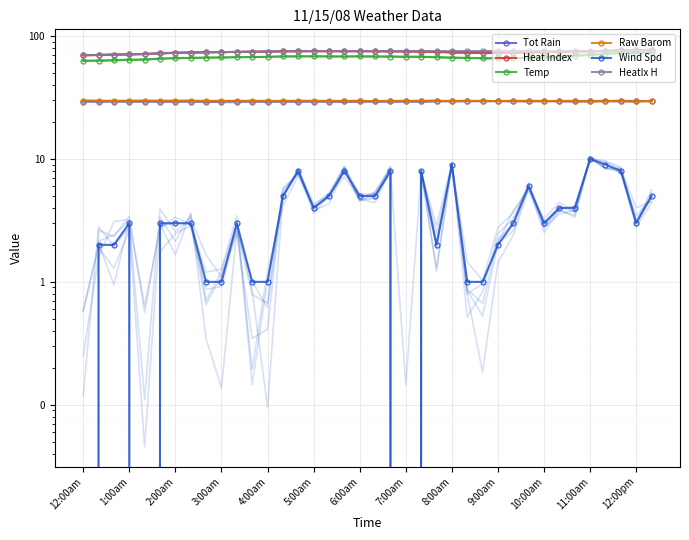

What is the value of the Heat Index point at the 33rd from the left?

74.9